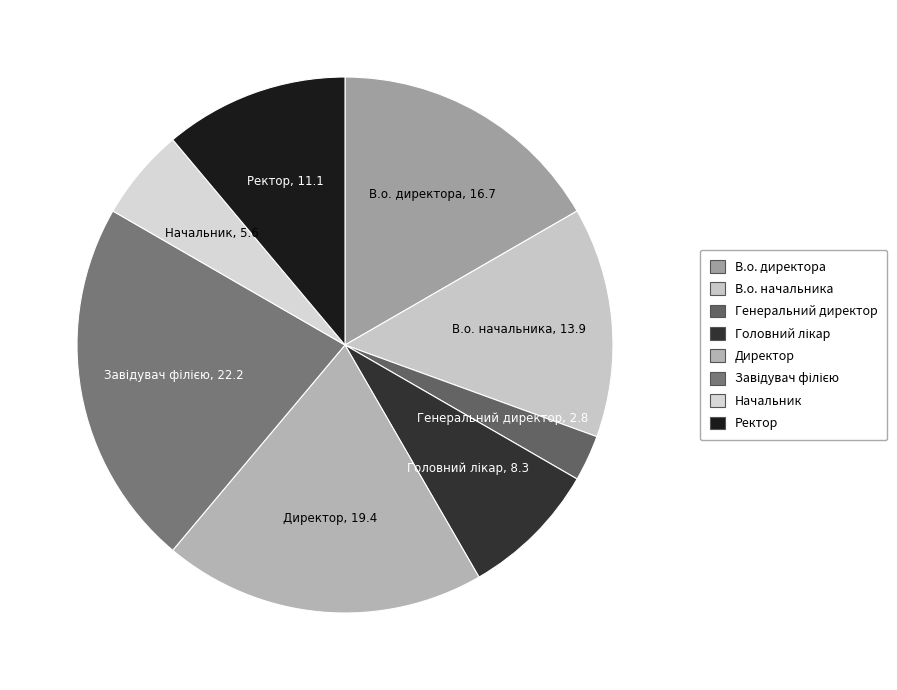

Which slice is the smallest?

Генеральний директор